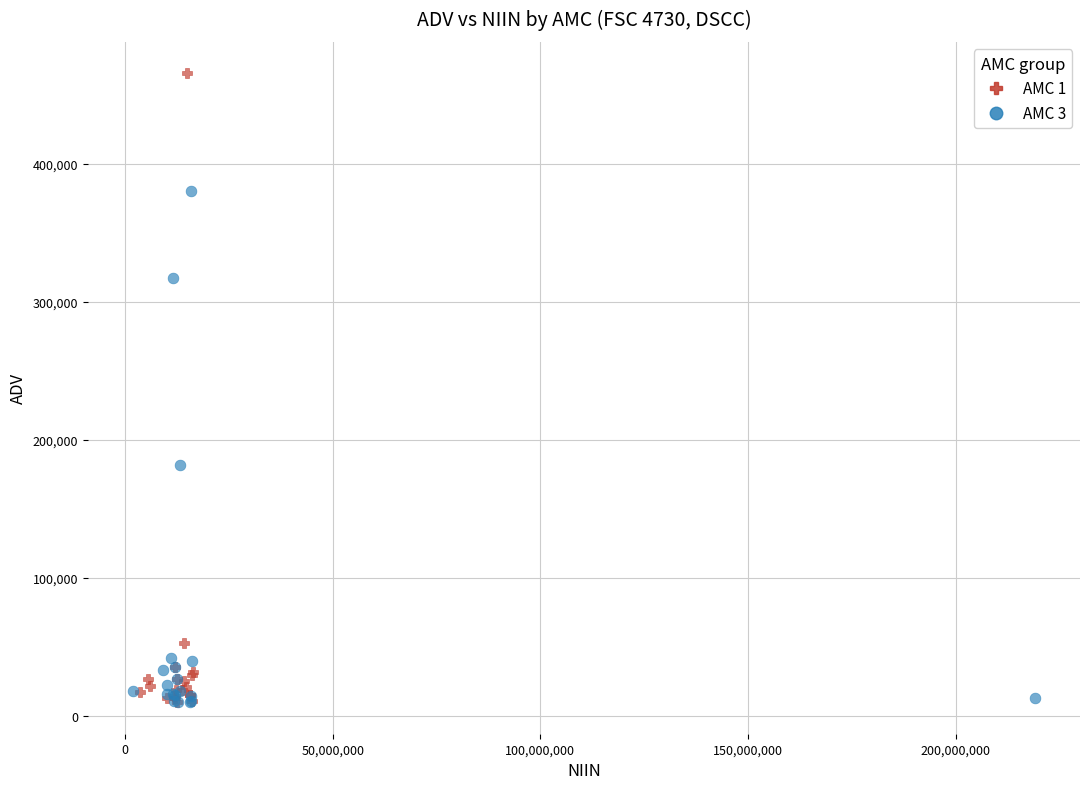

Which series contains the highest Y value?

AMC 1